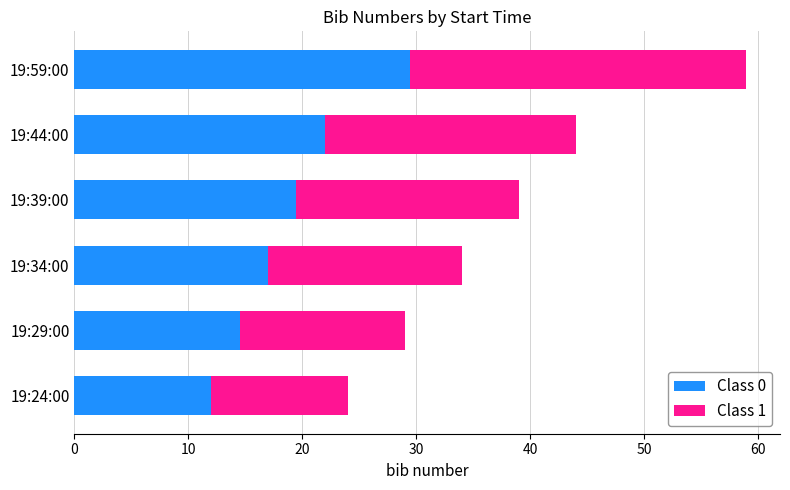

True or false: Class 0 has a value of 42.0 at 19:59:00.

False